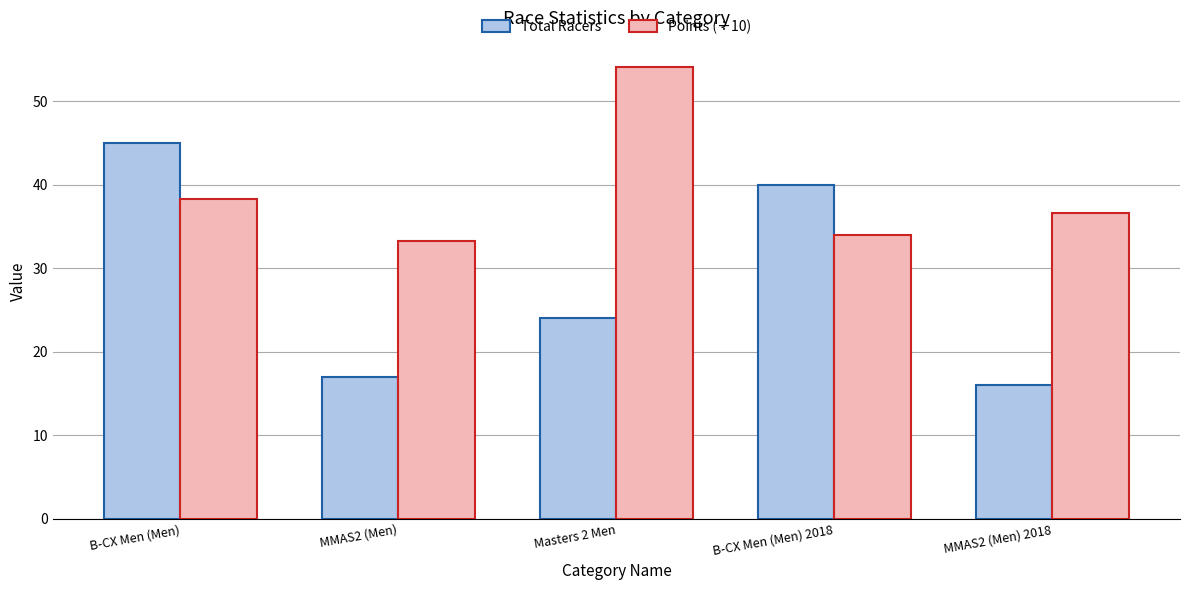

What is the difference between the maximum and minimum values in the Points (÷10) series?

20.8